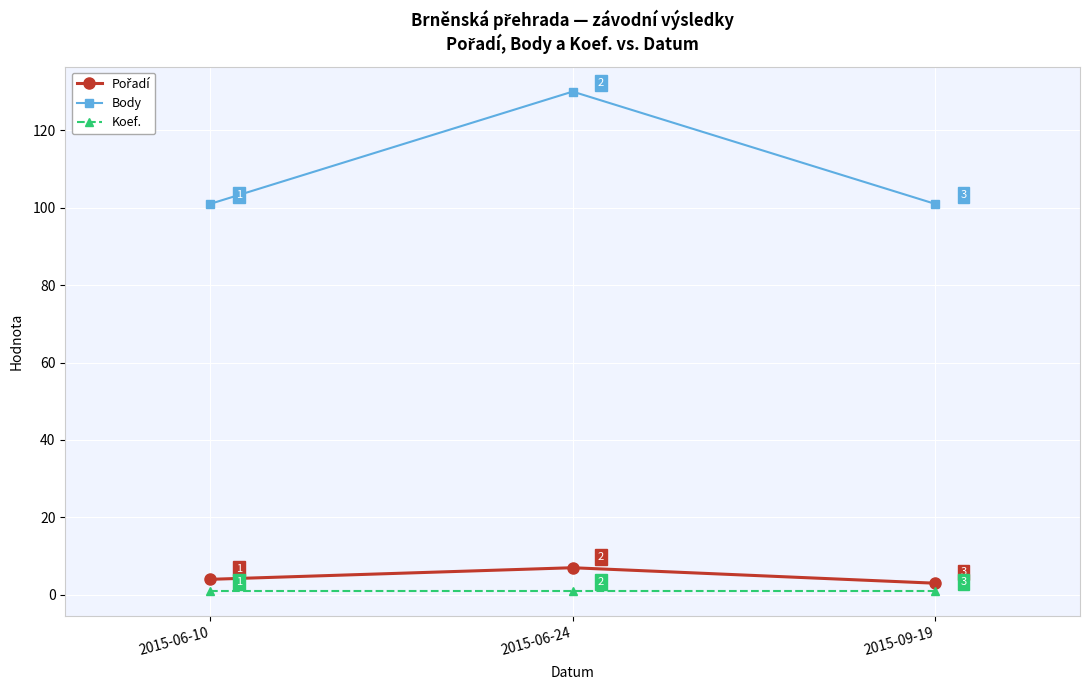

True or false: Body has a value of 101 at 2015-09-19.

True